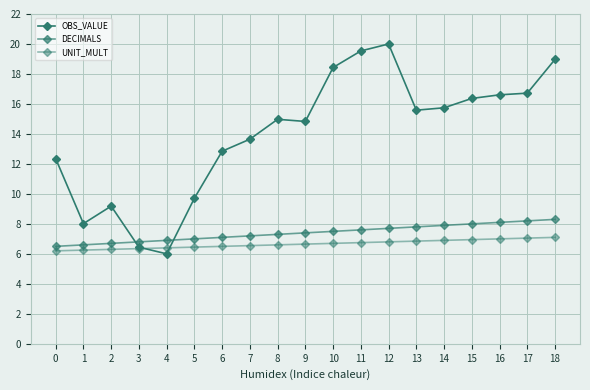

How many intersections are there between OBS_VALUE and DECIMALS?

2